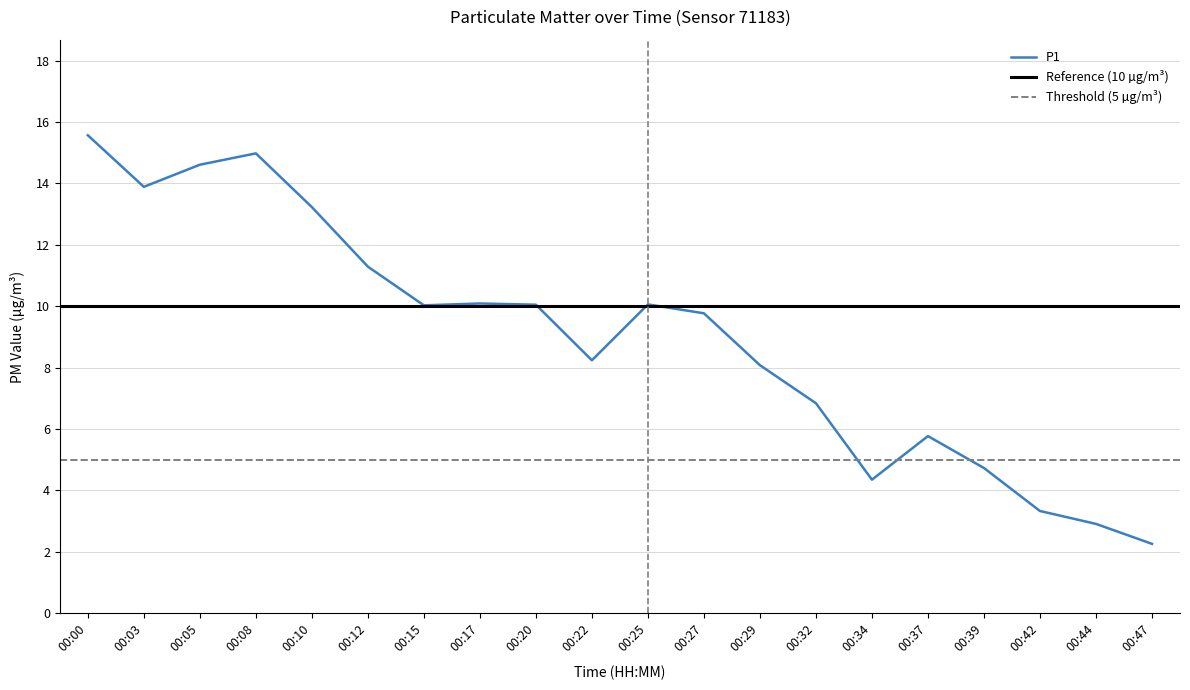

Which has a higher value, 00:47 or 00:12?

00:12